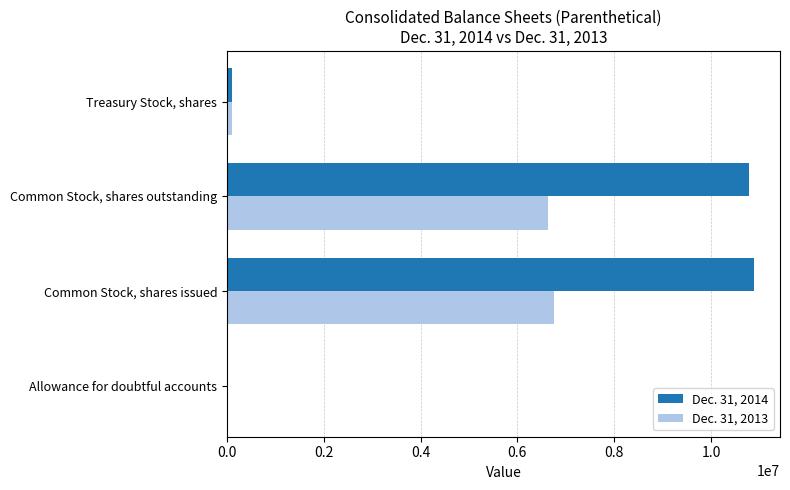

Is the value of Dec. 31, 2013 at Common Stock, shares outstanding greater than the value of Dec. 31, 2014 at Common Stock, shares issued?

No